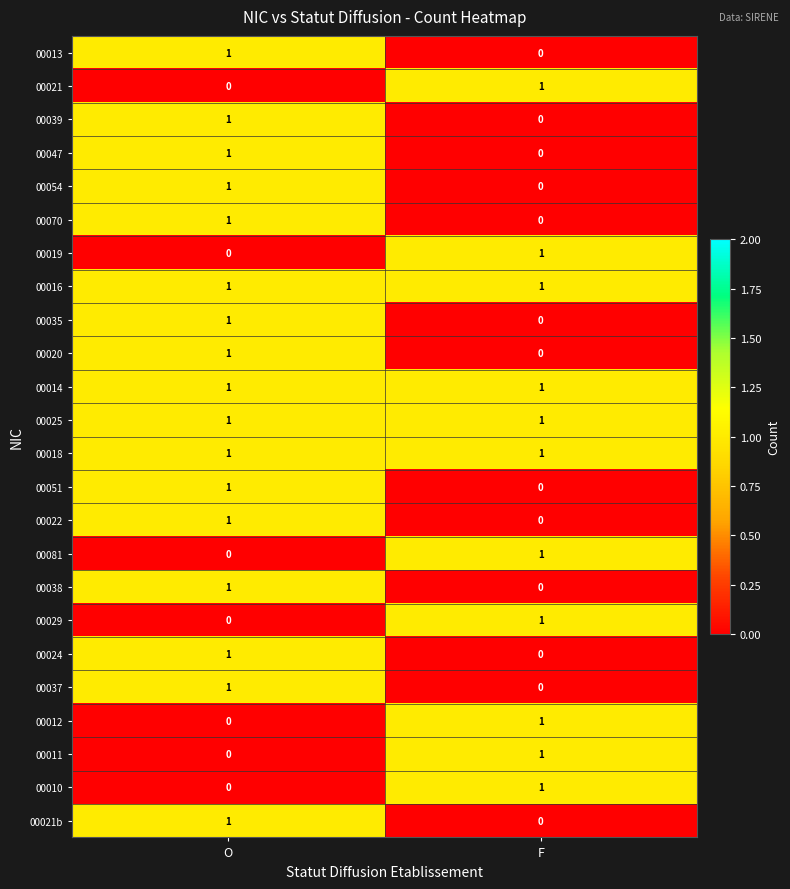

The value of 00047 at O is 1. True or false?

True